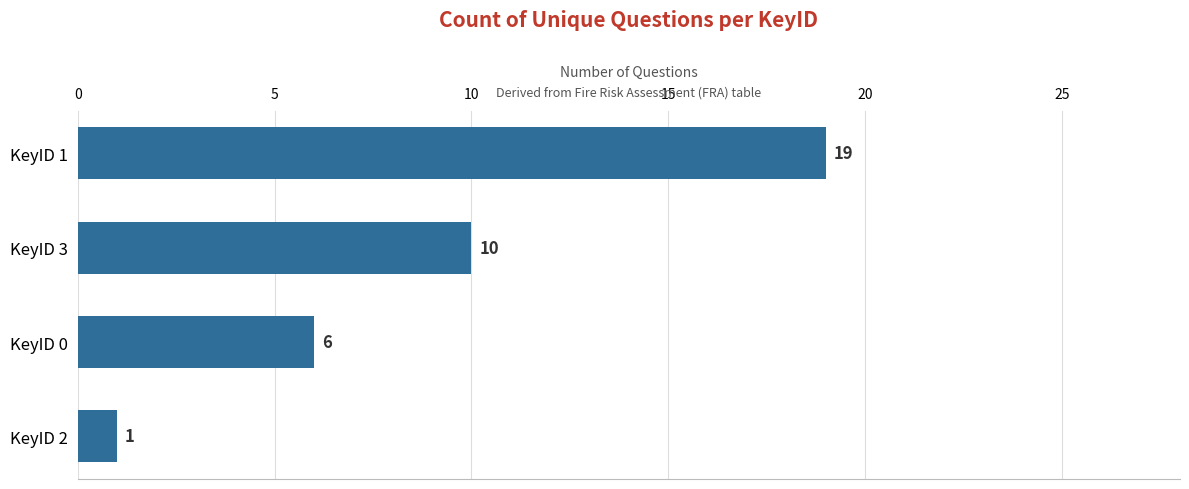

What is the difference between the maximum and minimum values?

18